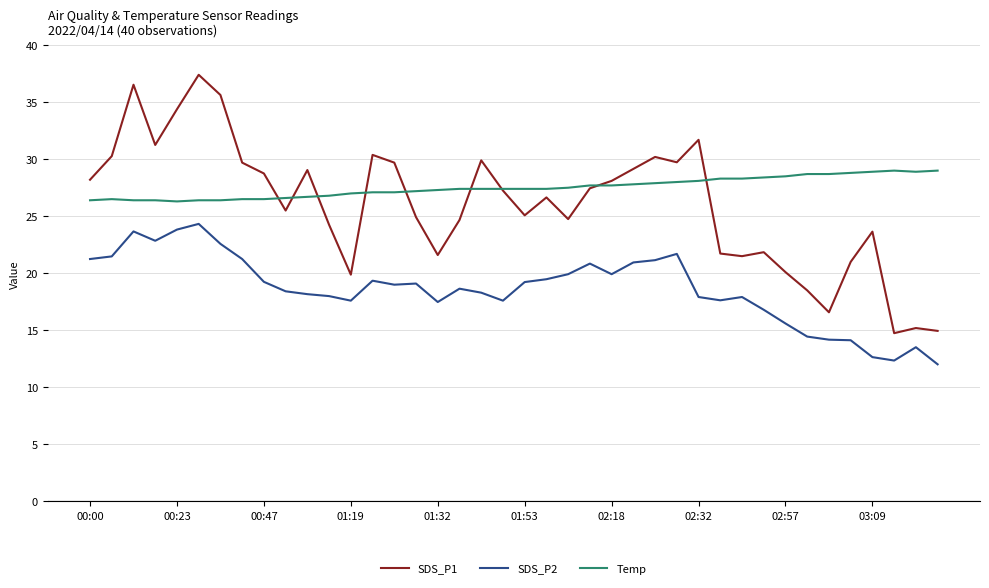

Which series has the largest range (max minus min)?

SDS_P1